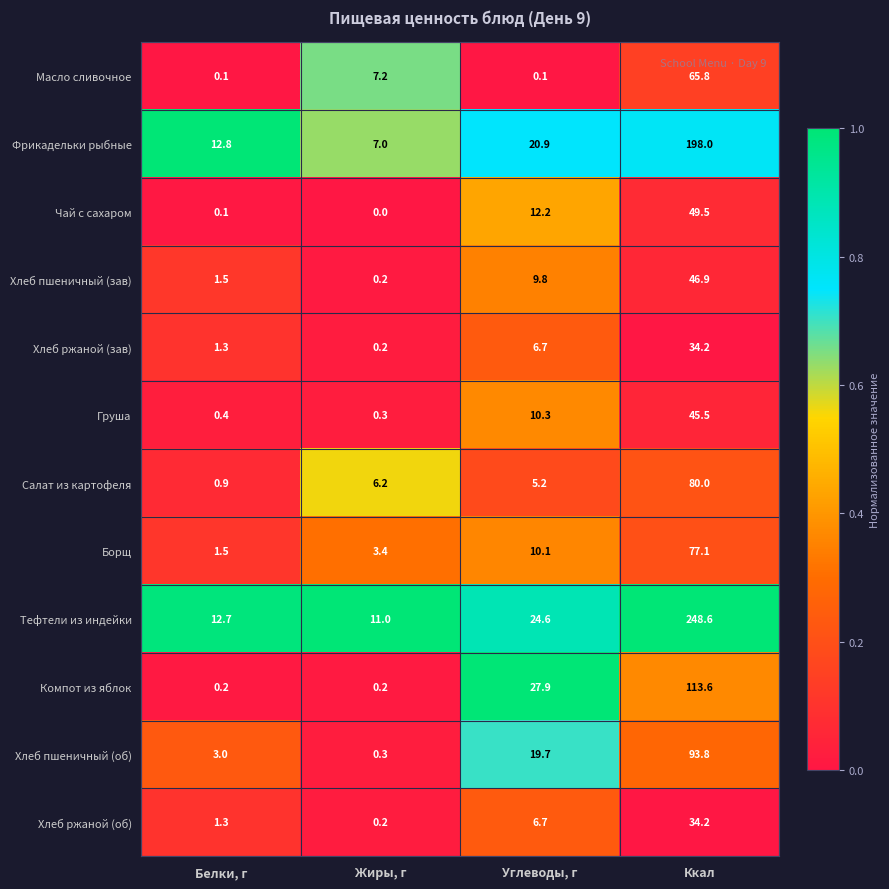

What is the difference between the highest and lowest values at Ккал?

214.4